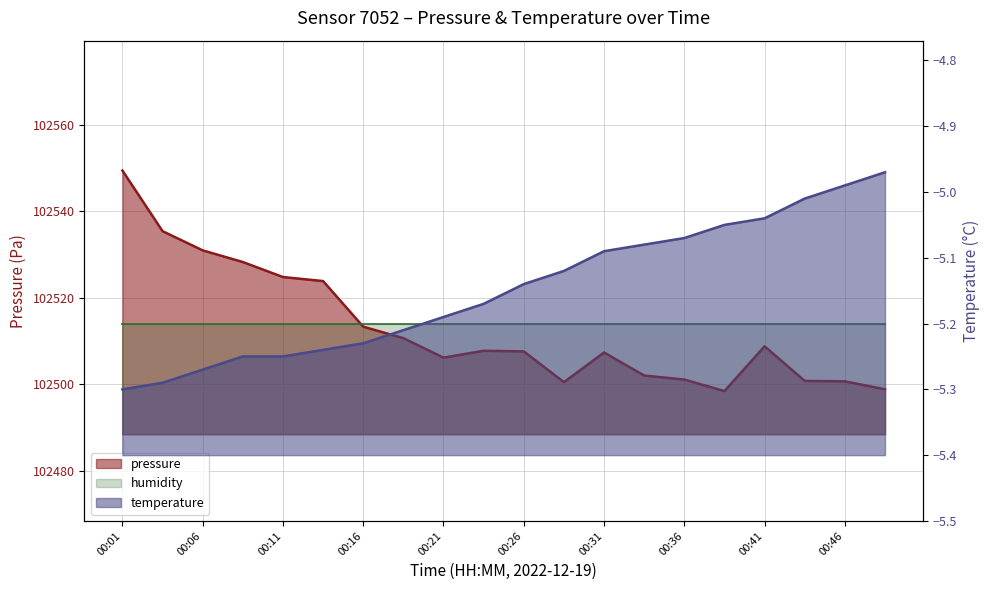

True or false: pressure and temperature cross at least once.

False